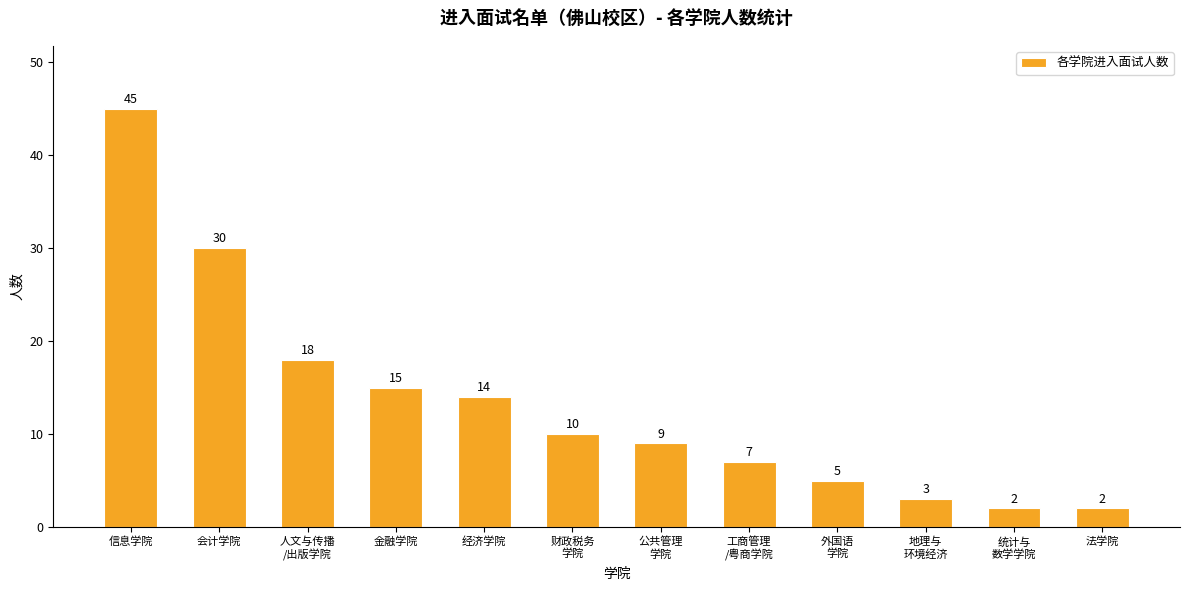

The value at 财政税务
学院 is 10. True or false?

True